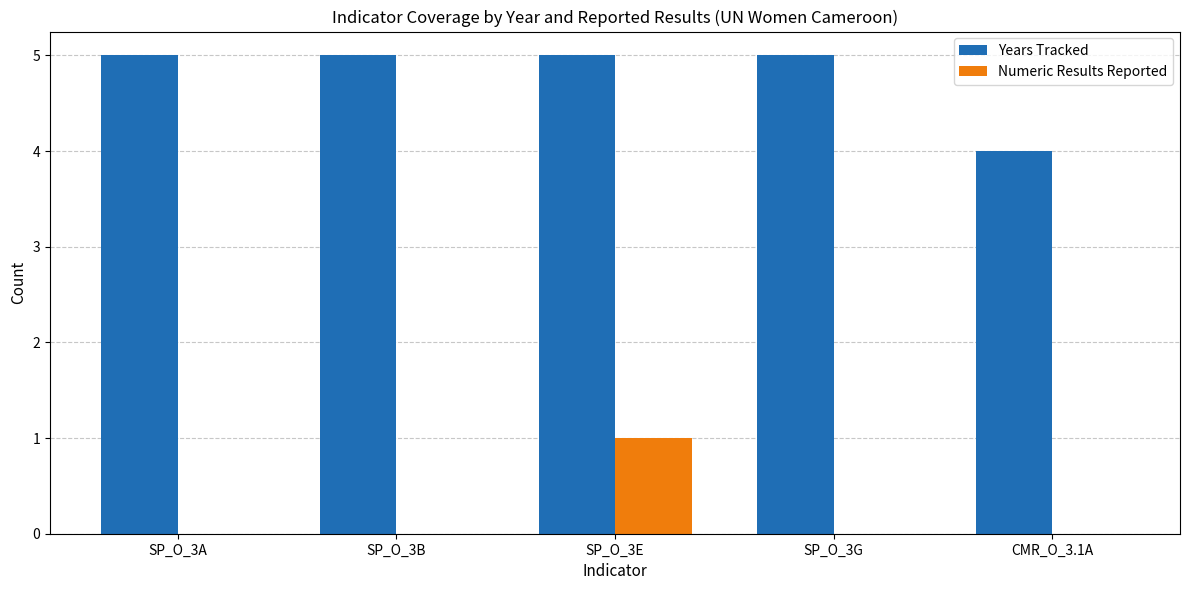

True or false: Years Tracked has a value of 5 at SP_O_3A.

True